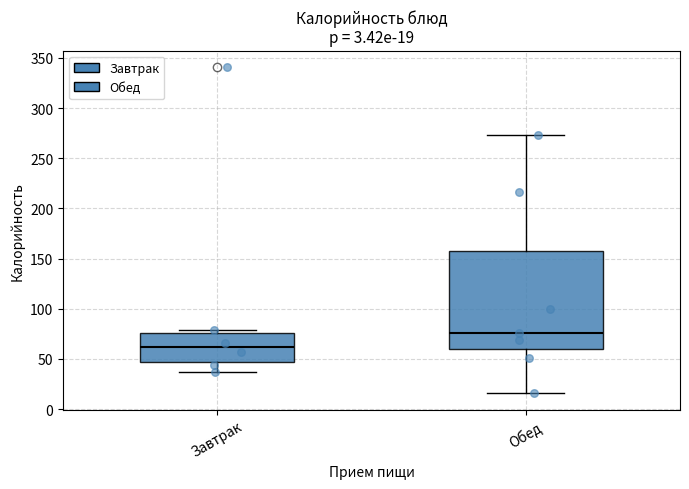

Which box has the highest median line?

Обед